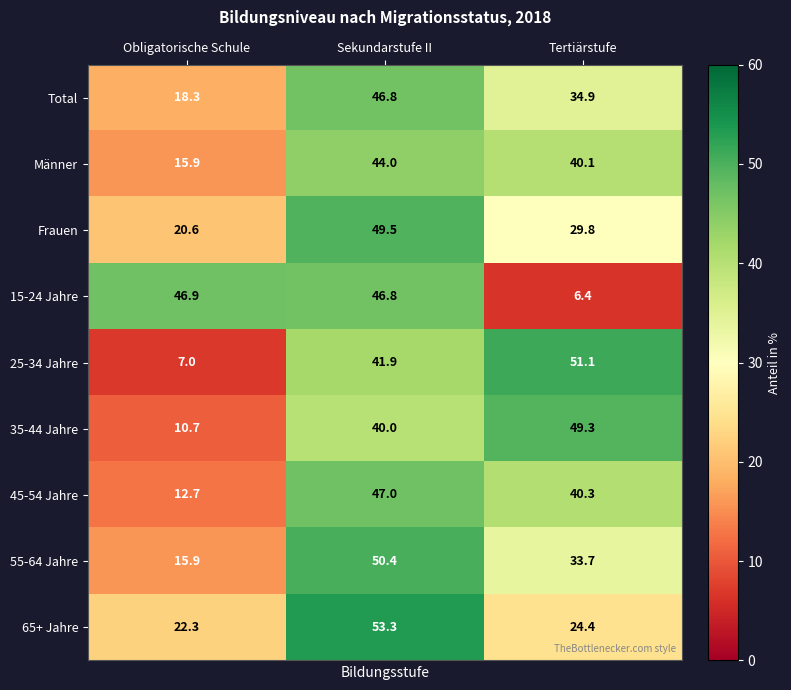

True or false: 35-44 Jahre has a value of 49.3 at Tertiärstufe.

True